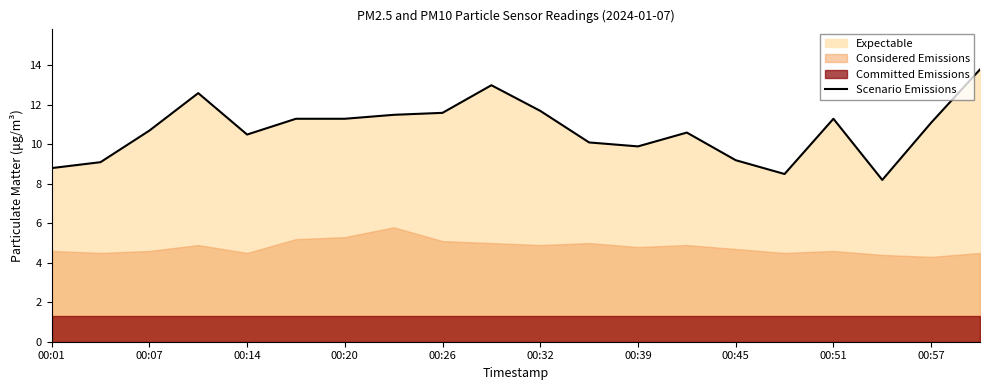

What is the minimum value for Scenario Emissions?

8.2